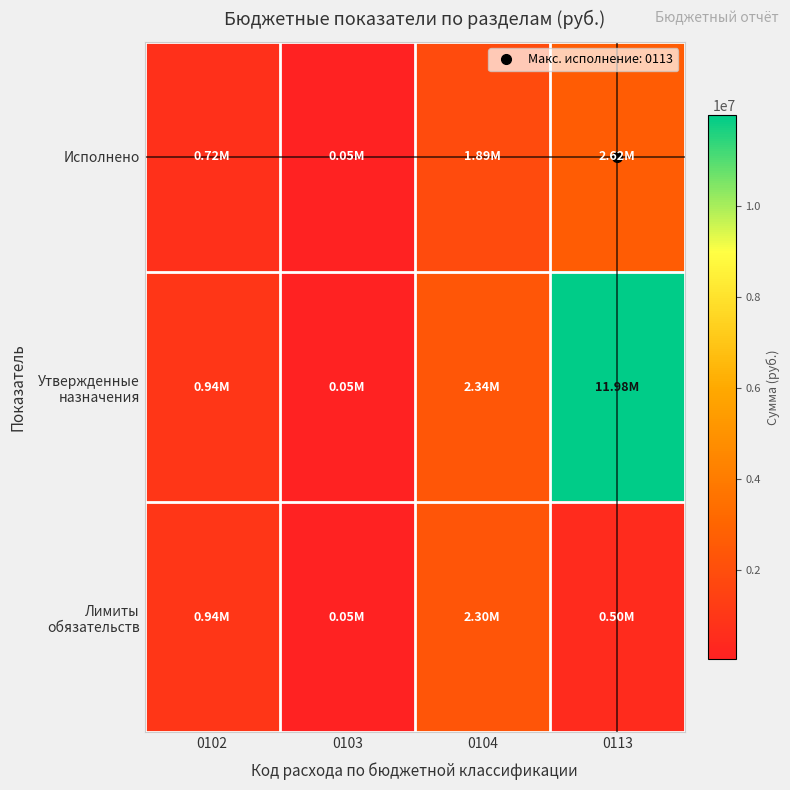

Which category has the lowest value across all series?

0103